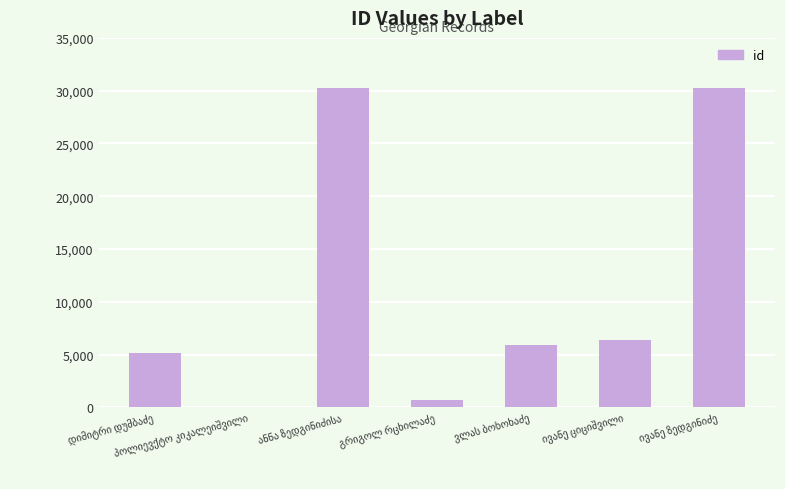

What is the sum of all values?

78642